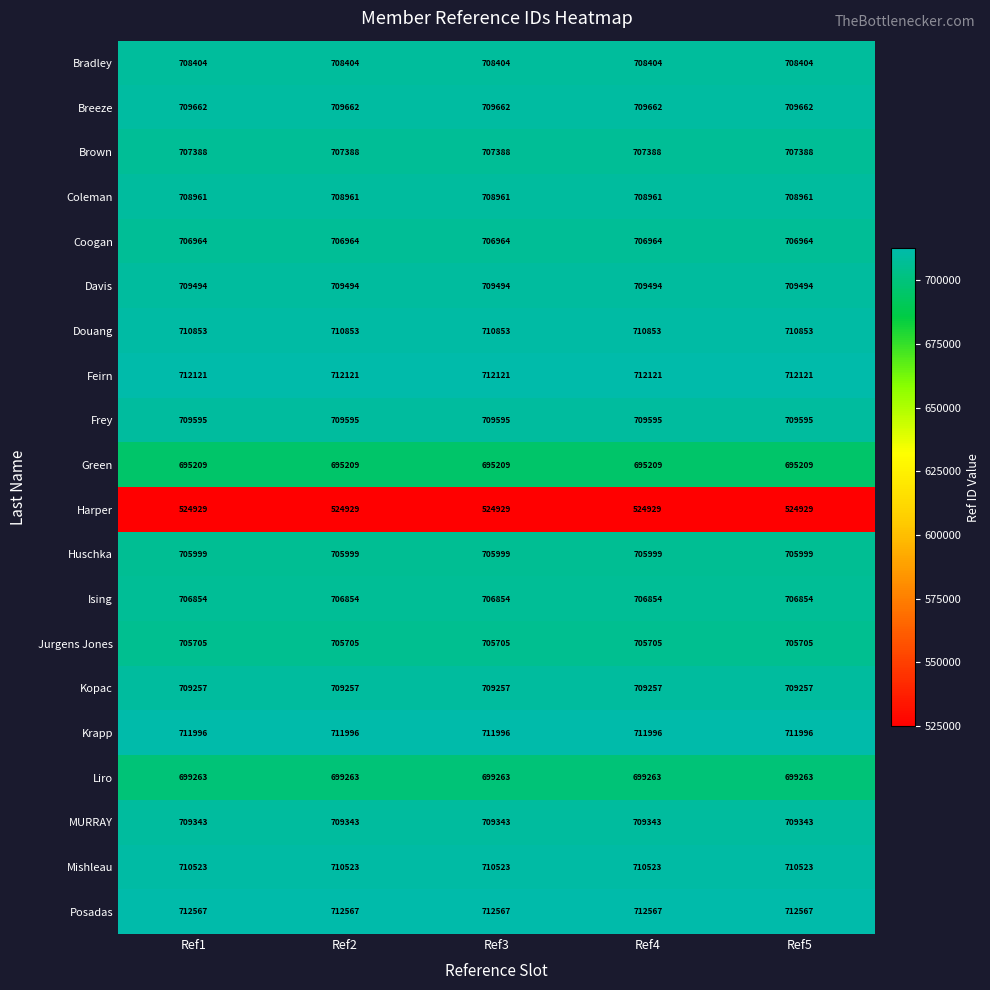

What is the maximum value for Davis?

709494